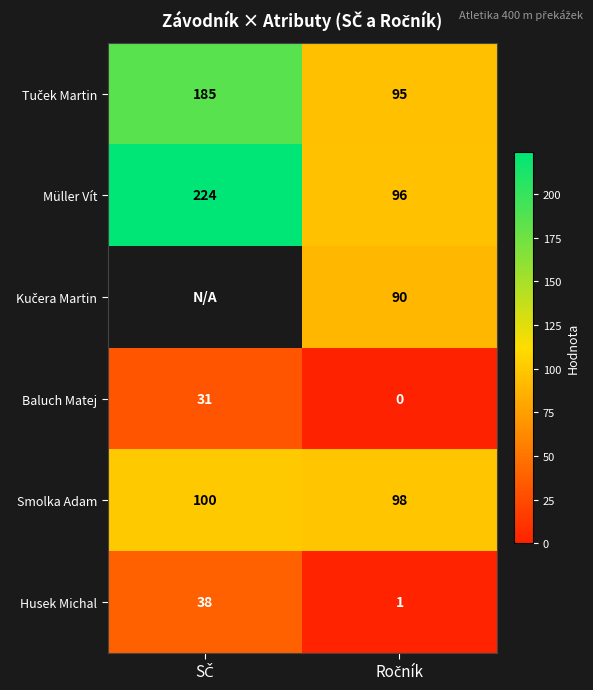

What is the sum of all Smolka Adam values?

198